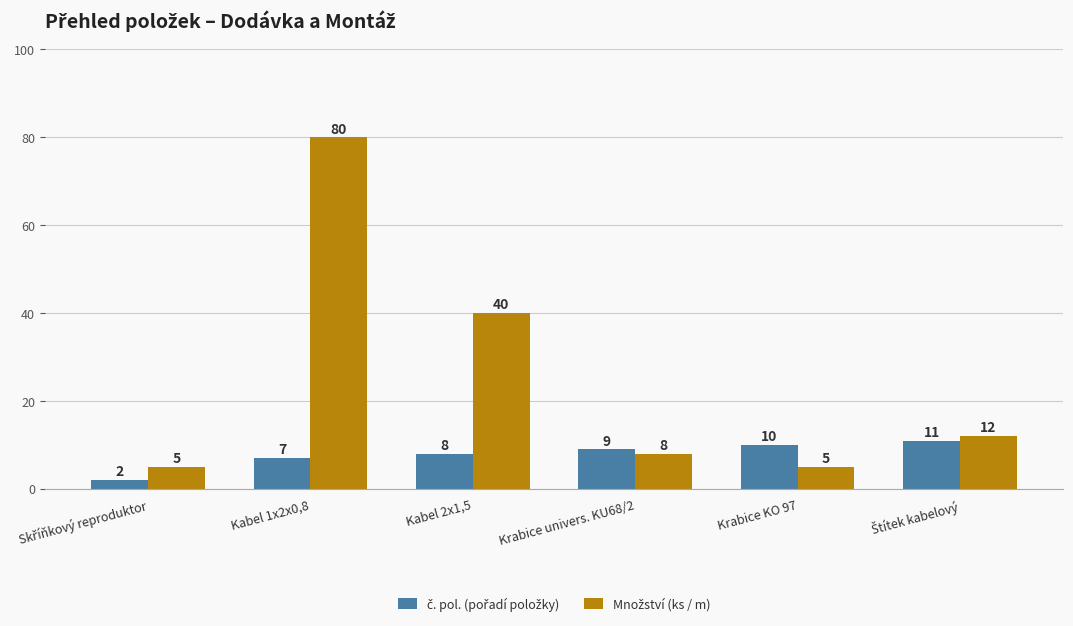

At which category is the sum across all series the highest?

Kabel 1x2x0,8